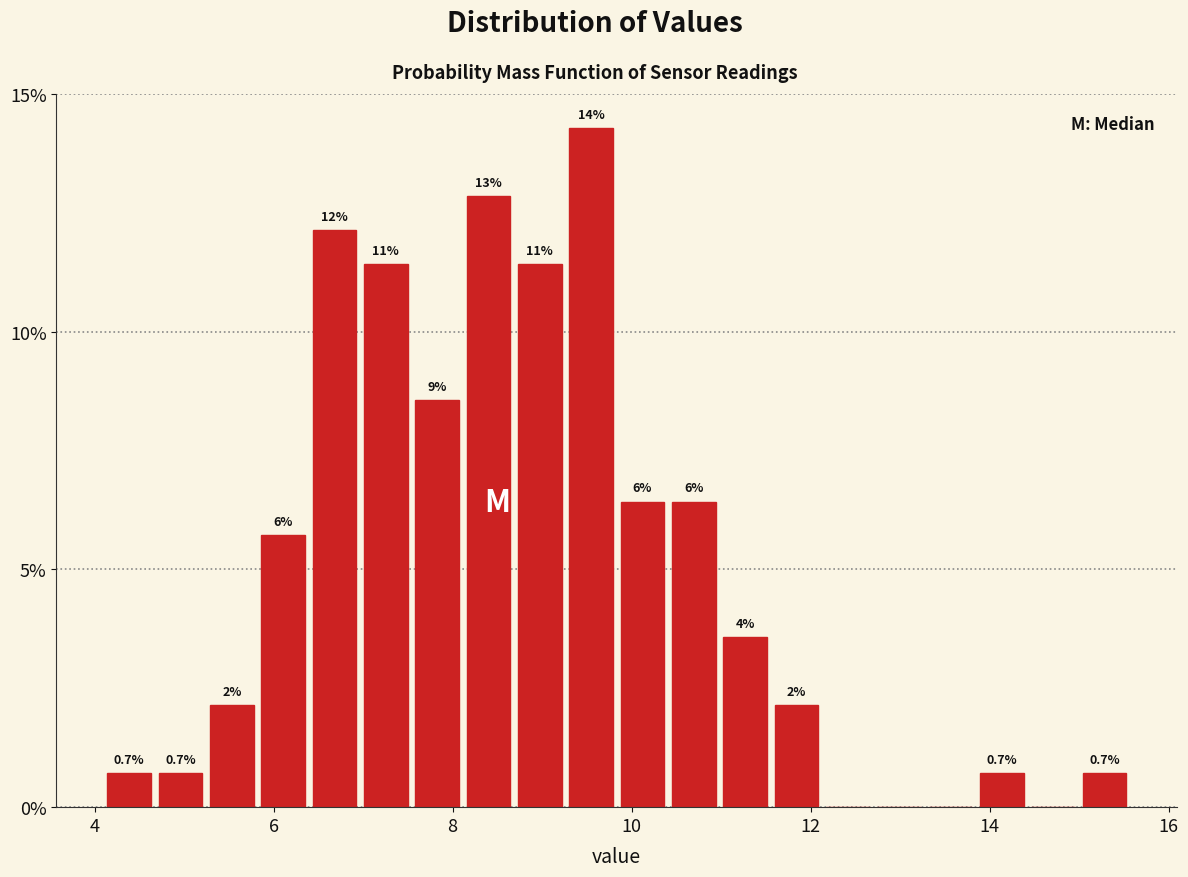

Read against the x-axis, roughly where is the centre of the tallest bar?

9.6